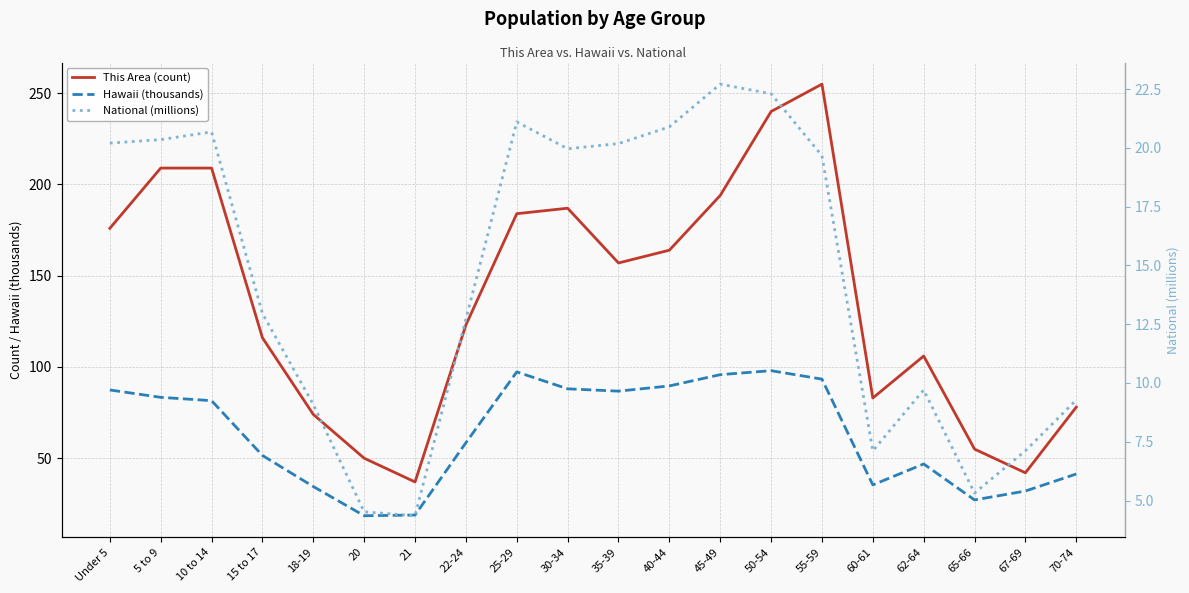

What is the difference between the highest and lowest values at 60-61?

75.9